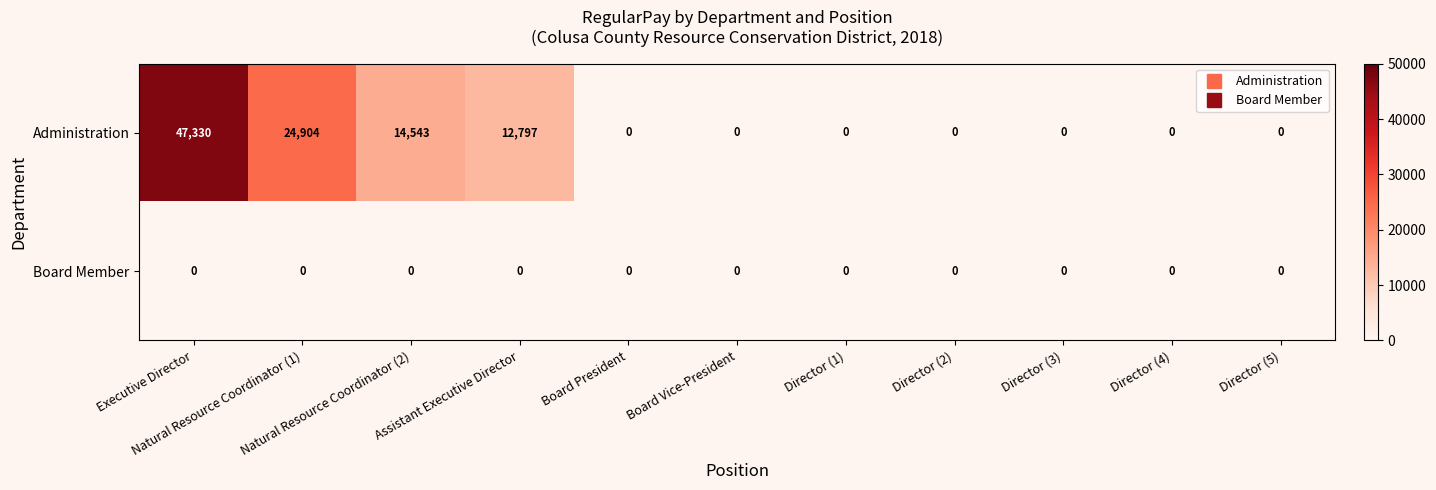

What is the difference between the second highest and second lowest values in the Administration series?

24904